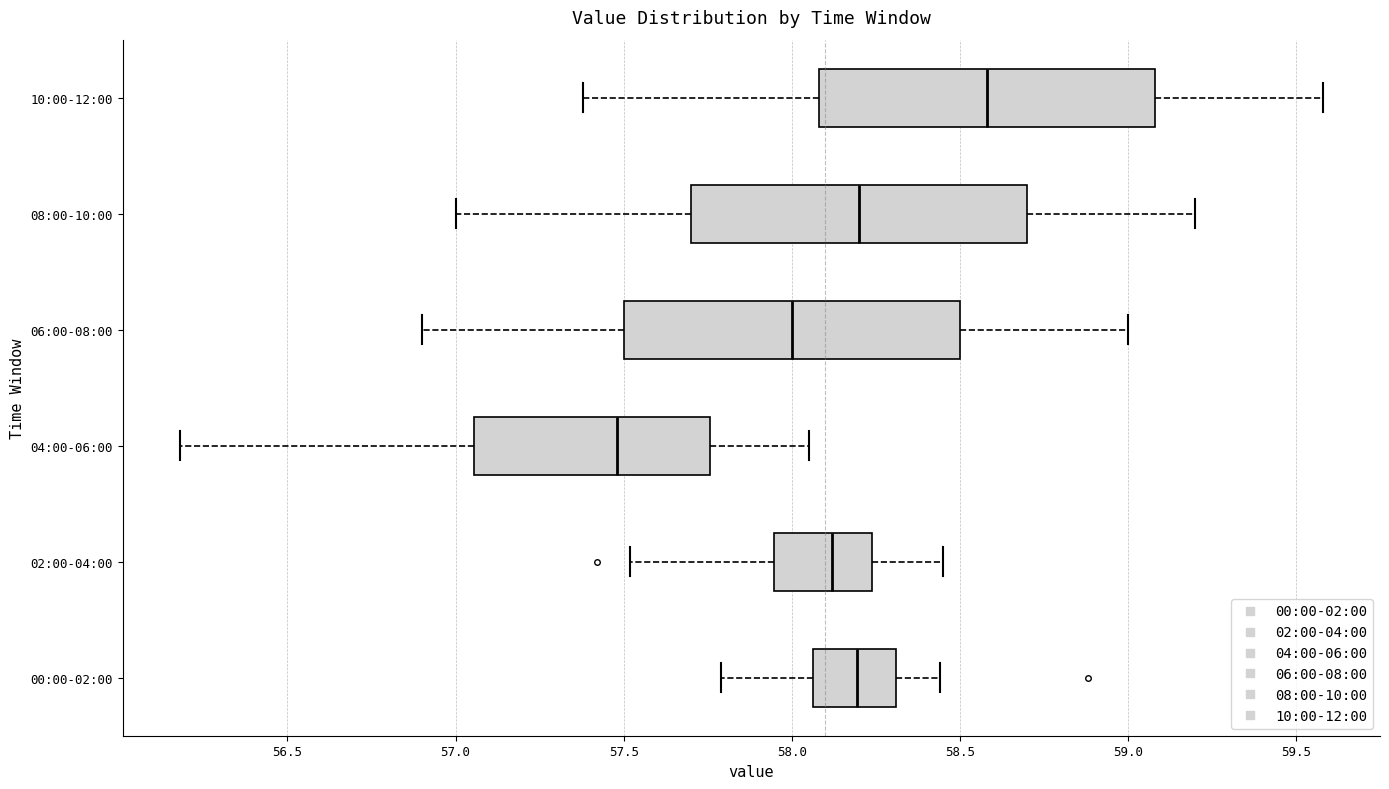

Where does the left whisker of the box for 10:00-12:00 end on the x-axis? The values are not printed on the chart, so give them approximately, as read against the axis.

57.40